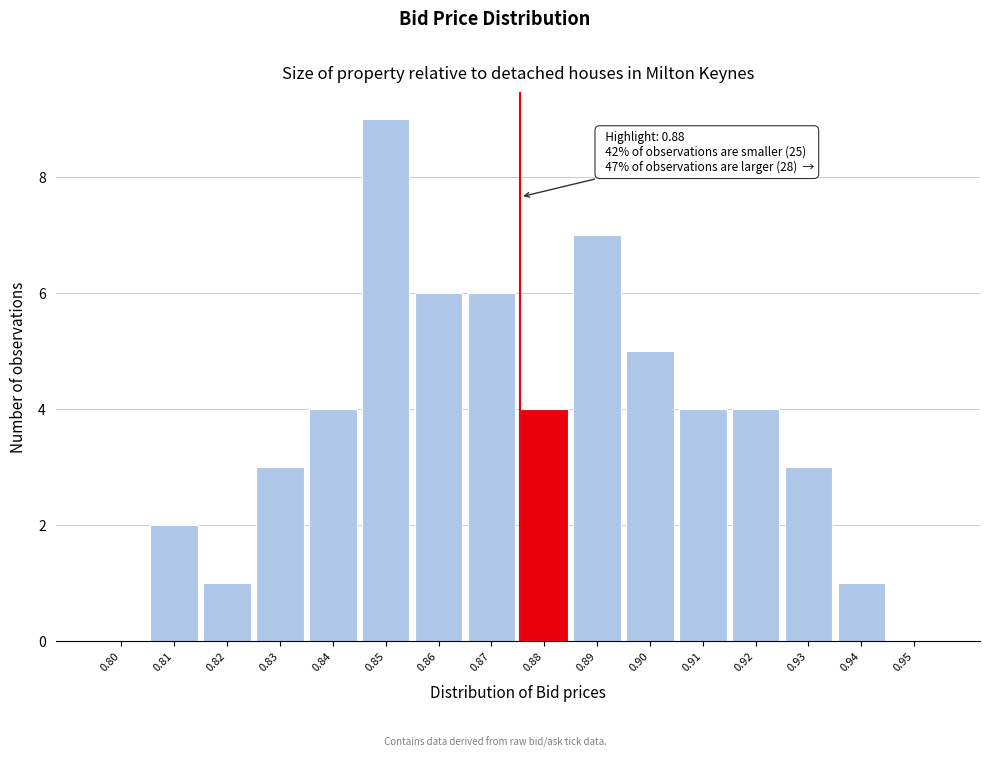

Reading left to right, transcribe all the data shown in this chart.

0.80=0	0.81=2	0.82=1	0.83=3	0.84=4	0.85=9	0.86=6	0.87=6	0.88=4	0.89=7	0.90=5	0.91=4	0.92=4	0.93=3	0.94=1	0.95=0